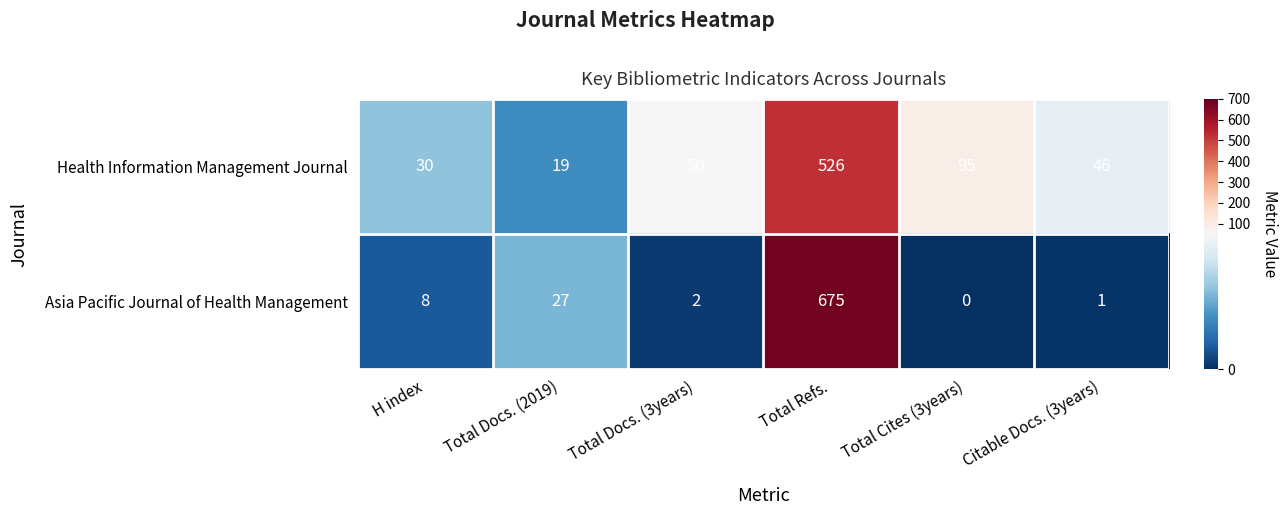

The Asia Pacific Journal of Health Management series shows 978 at Total Refs.. True or false?

False